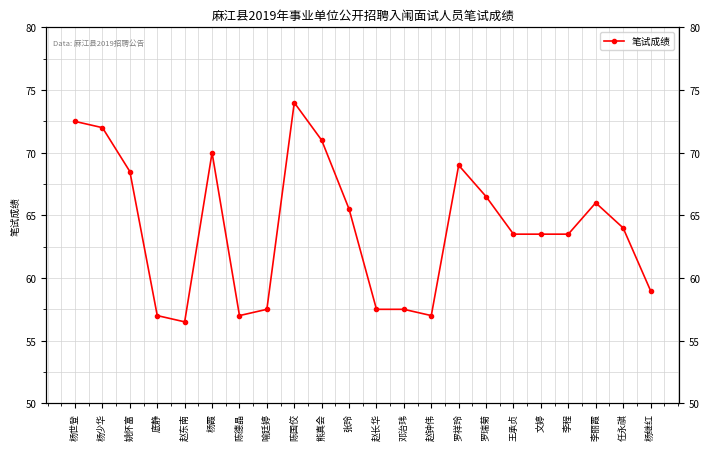

What is the maximum value shown in the chart?

74.0